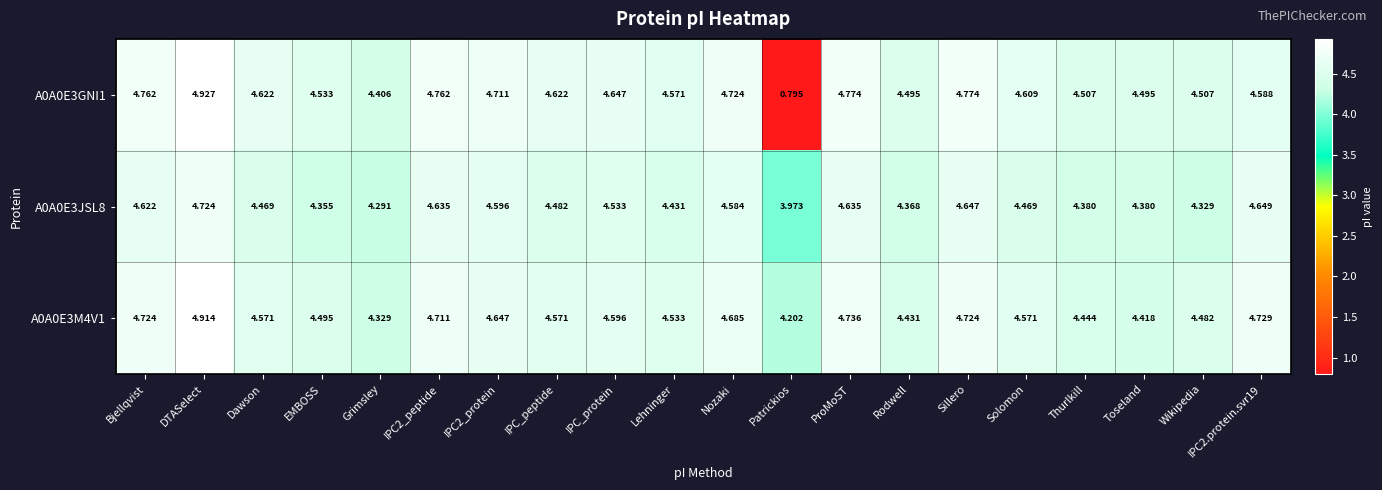

Which category has the lowest value in the A0A0E3GNI1 series?

Patrickios